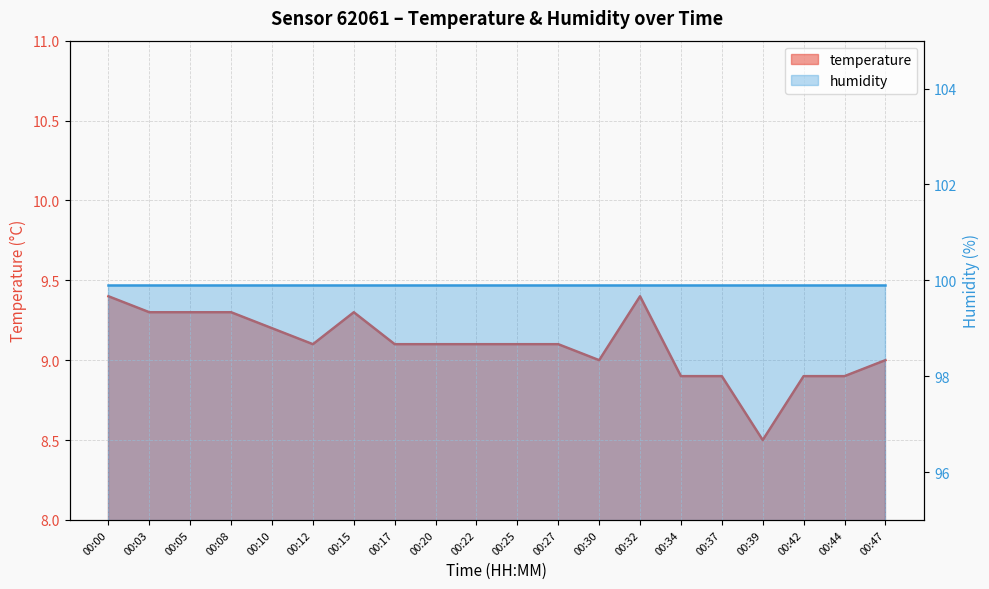

How many categories are shown in the chart?

20